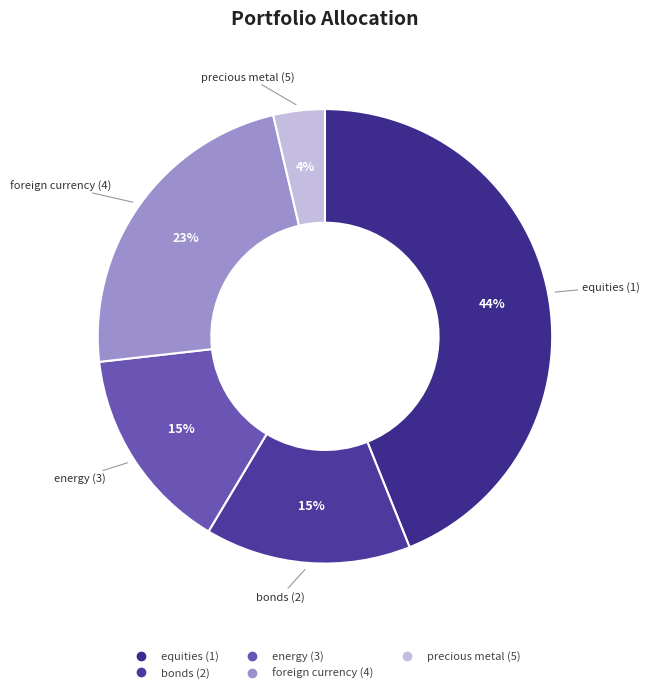

Is bonds (2) the majority of the pie?

No